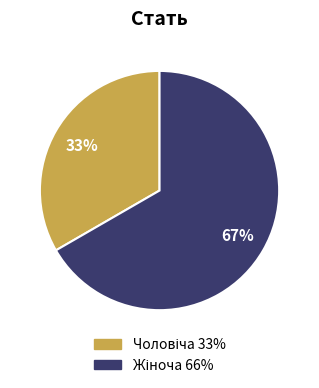

To the nearest percent, what is the average slice percentage?

50%